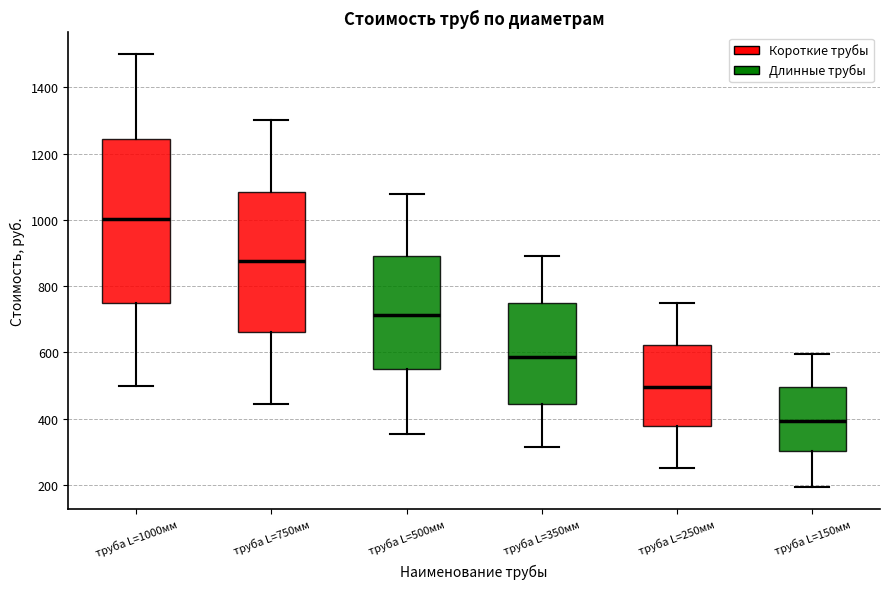

Reading left to right, transcribe this box plot: for each box, give where its median line is, the range the box spans, and where its two whiskers end, as read against the y-axis. The values are not printed on the chart, so give them approximately, as read against the axis.

труба L=1000мм: median 1000, box 740 to 1240, whiskers 500 to 1500
труба L=750мм: median 880, box 660 to 1080, whiskers 440 to 1300
труба L=500мм: median 720, box 540 to 900, whiskers 360 to 1080
труба L=350мм: median 580, box 440 to 740, whiskers 320 to 900
труба L=250мм: median 500, box 380 to 620, whiskers 260 to 740
труба L=150мм: median 400, box 300 to 500, whiskers 200 to 600